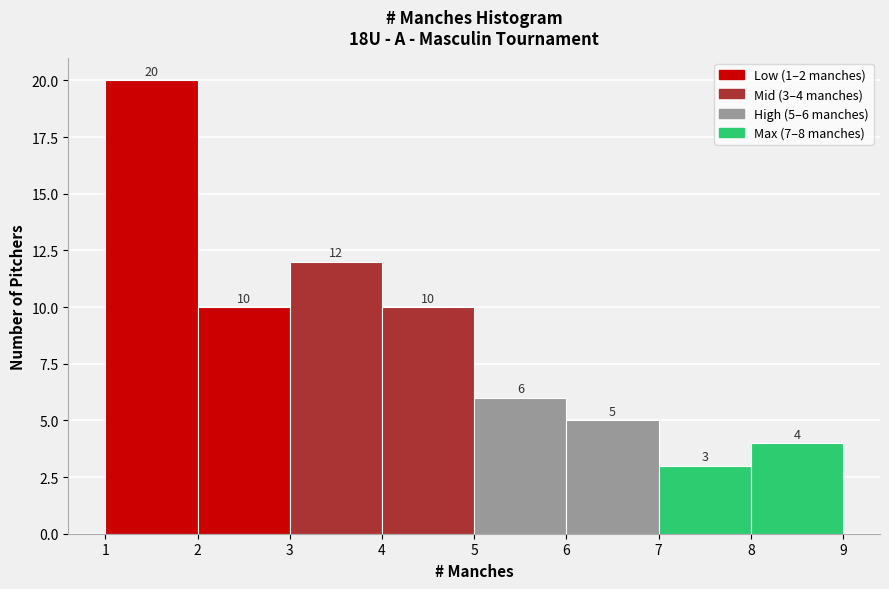

Which range on the x-axis has the tallest bar?

1 to 2